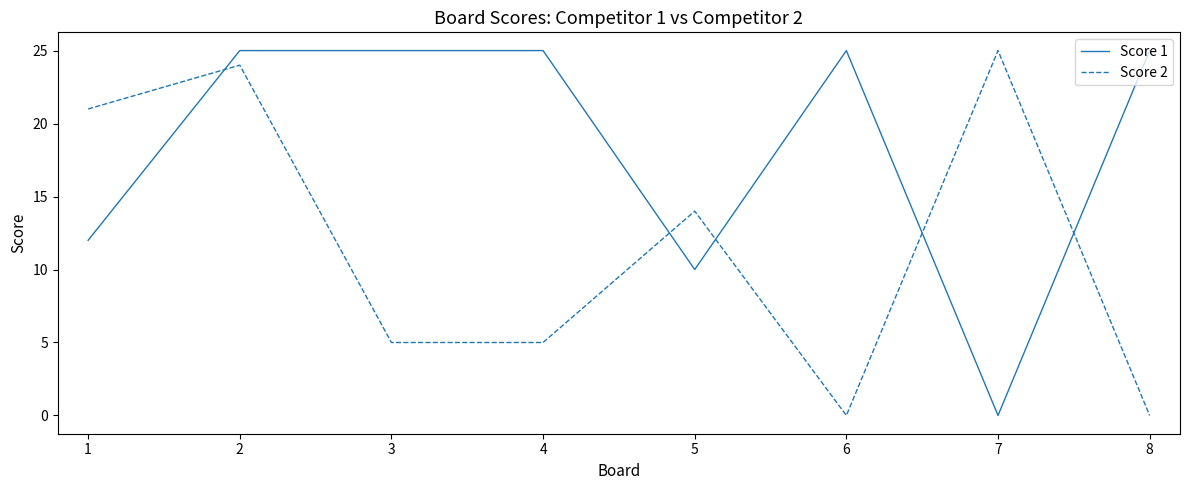

The Score 2 series shows 21 at 1. True or false?

True